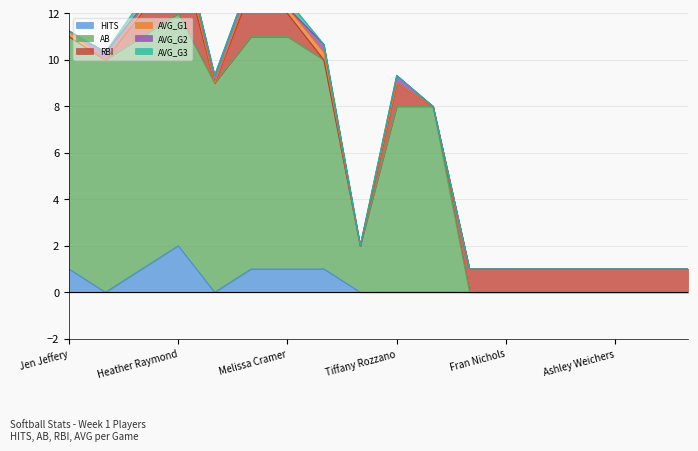

True or false: RBI has a value of 0.6 at Melissa Cramer.

False